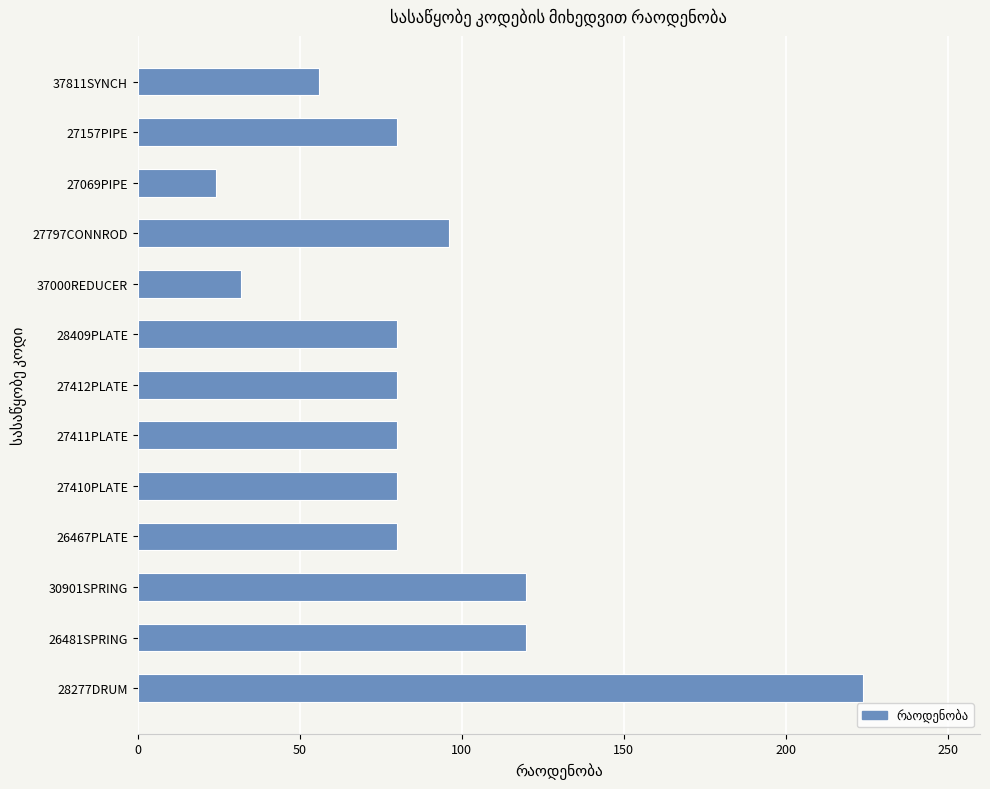

True or false: the data shows 347 at 28277DRUM.

False